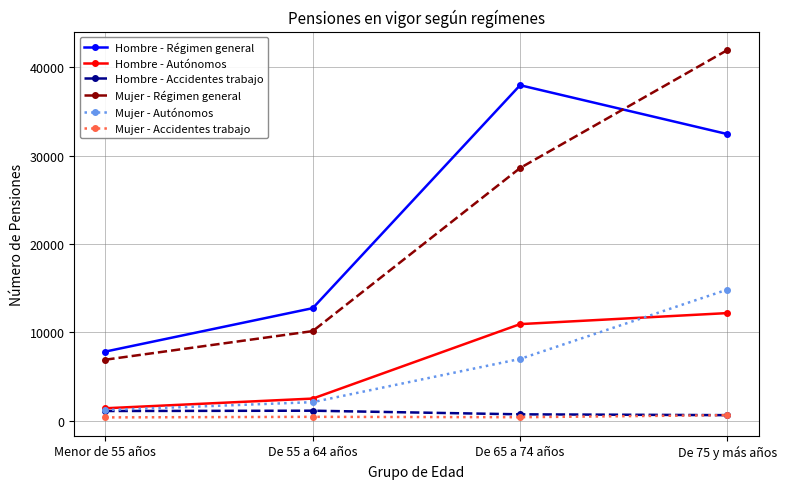

True or false: Mujer - Accidentes trabajo has more than 1 interior local peaks.

False